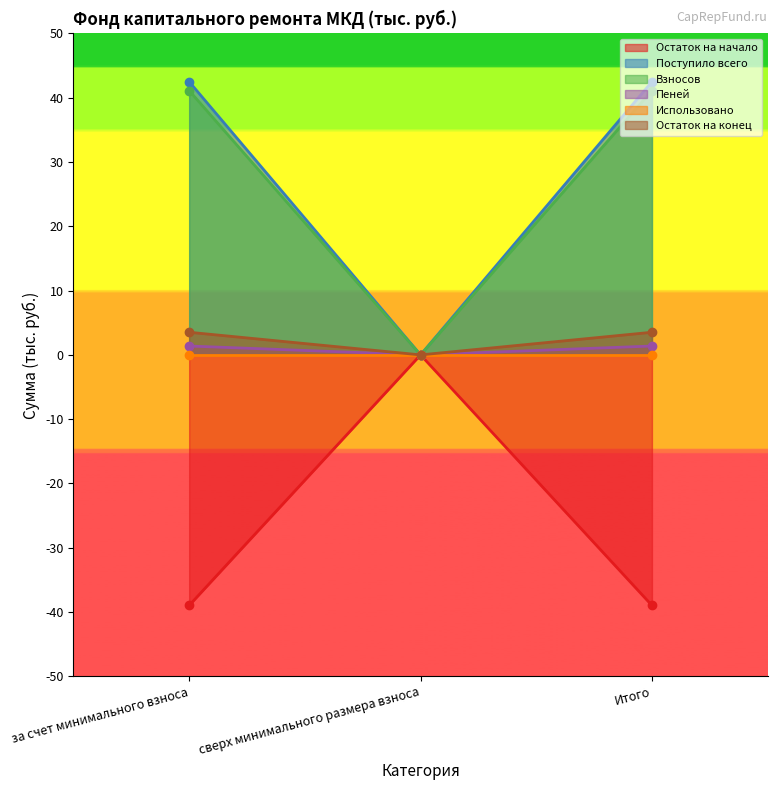

What is the approximate value of Взносов at за счет минимального взноса?

41.1